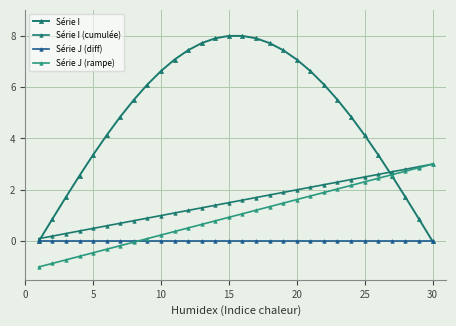

How many data points does each series have?

30